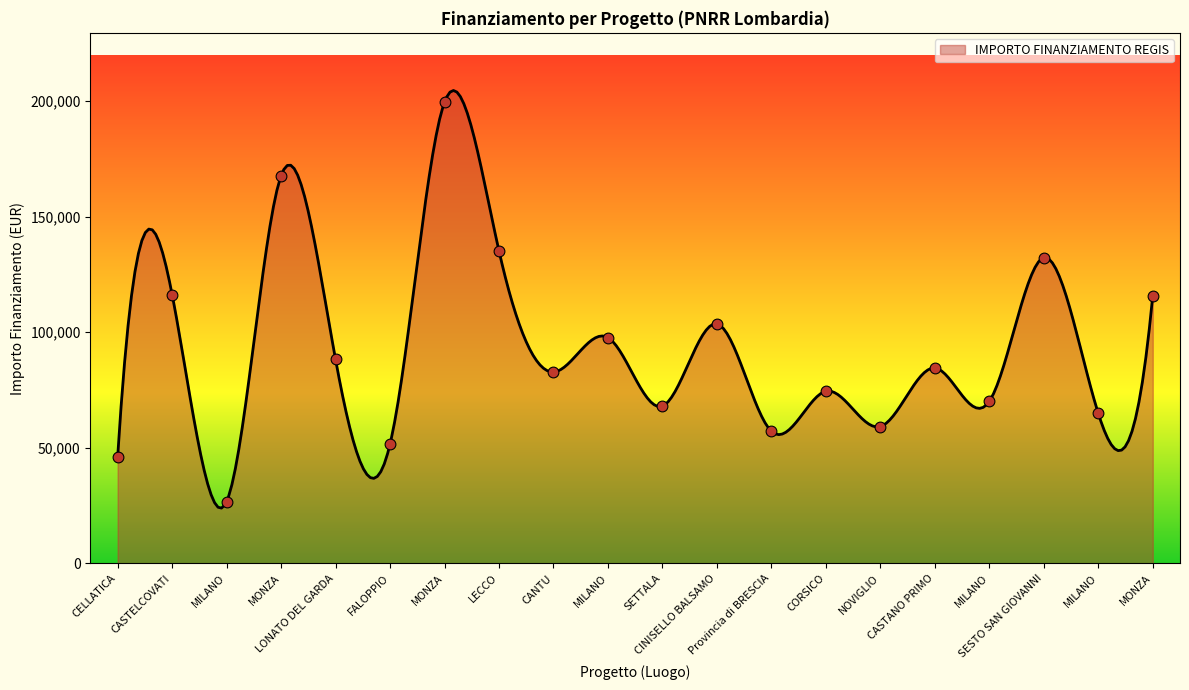

Between LONATO DEL GARDA and CORSICO, which is larger?

LONATO DEL GARDA